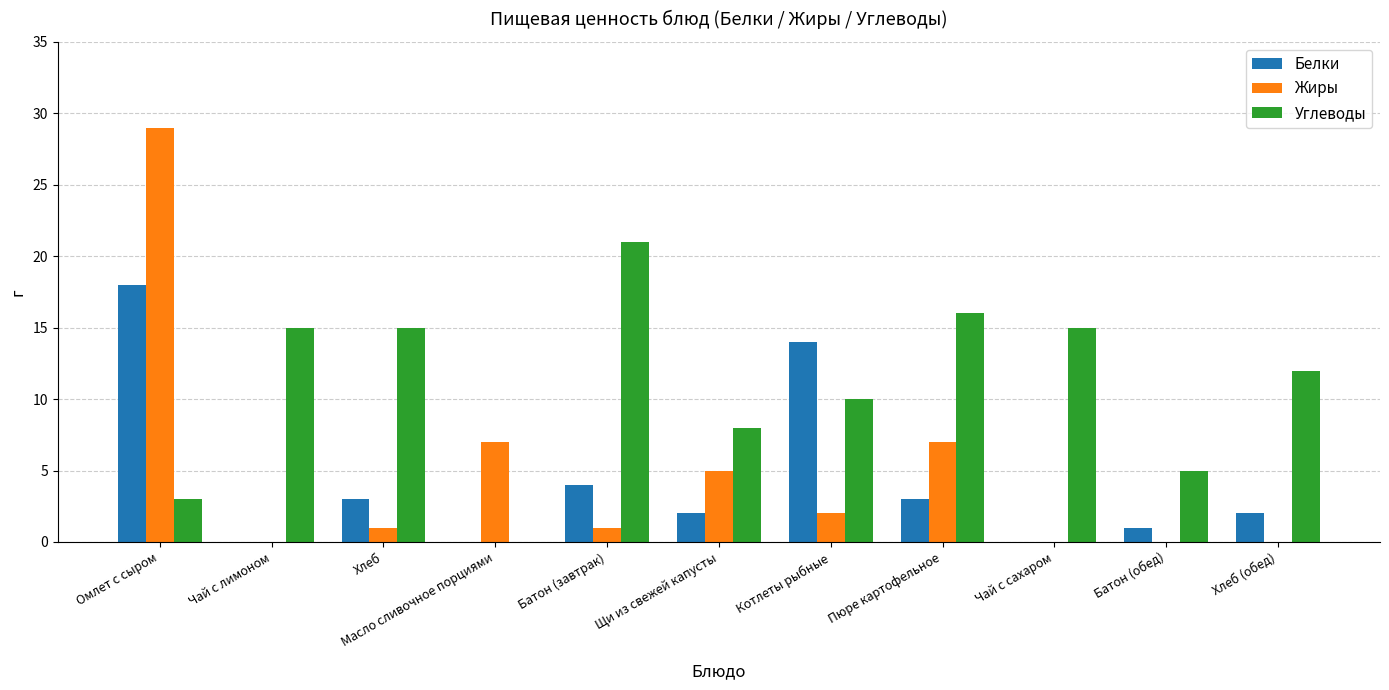

Reading left to right, list all the values displayed in this chart.

Белки: 18	0	3	0	4	2	14	3	0	1	2
Жиры: 29	0	1	7	1	5	2	7	0	0	0
Углеводы: 3	15	15	0	21	8	10	16	15	5	12